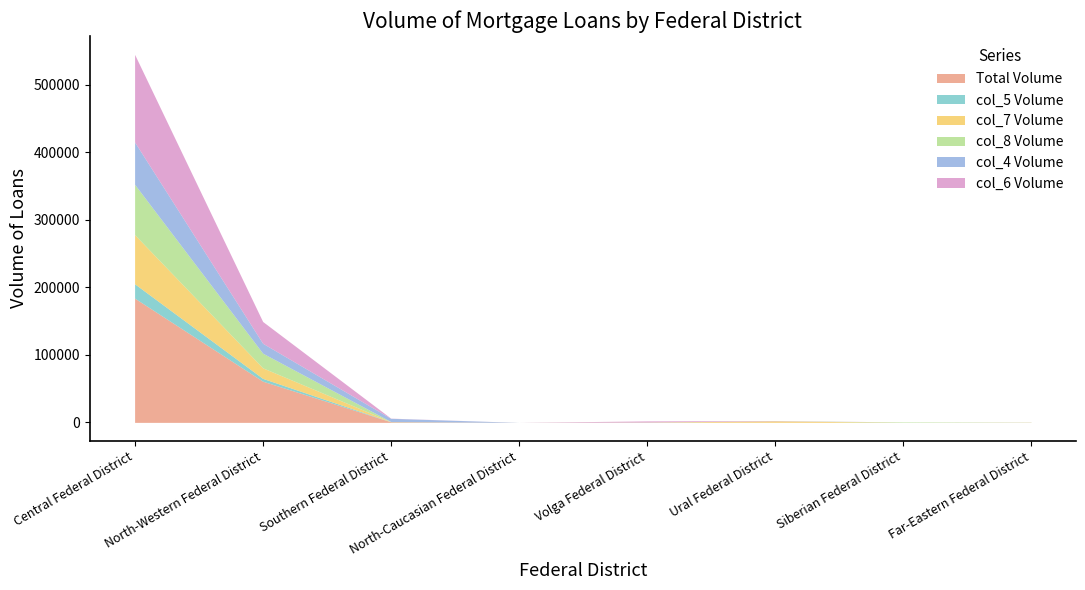

Which series ends up on top after the final intersection of col_8 and col_7?

col_8